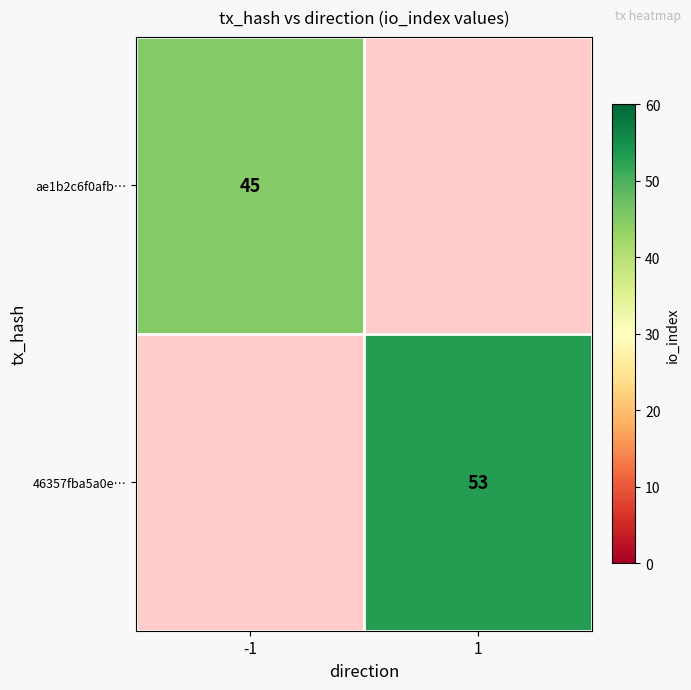

The value of ae1b2c6f0afb… at -1 is 45. True or false?

True